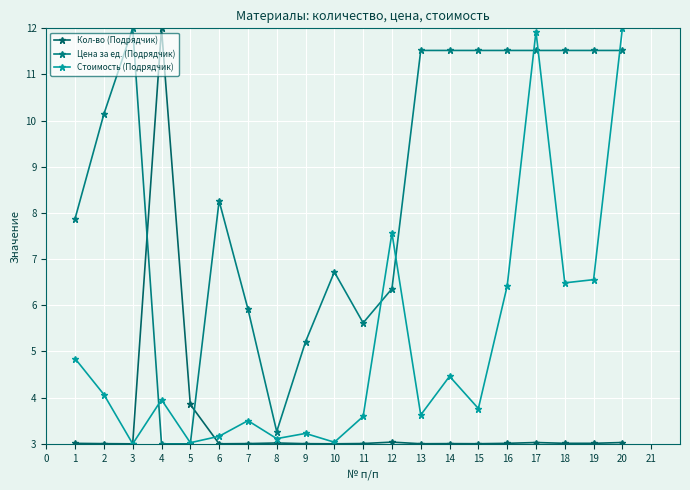

The value of Кол-во (Подрядчик) at 16 is 1.3. True or false?

False